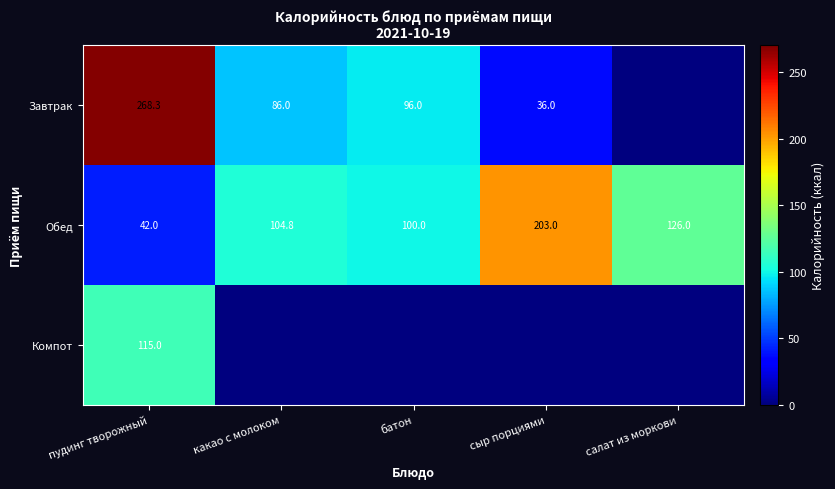

What is the difference between the second highest and second lowest values in the Обед series?

26.0